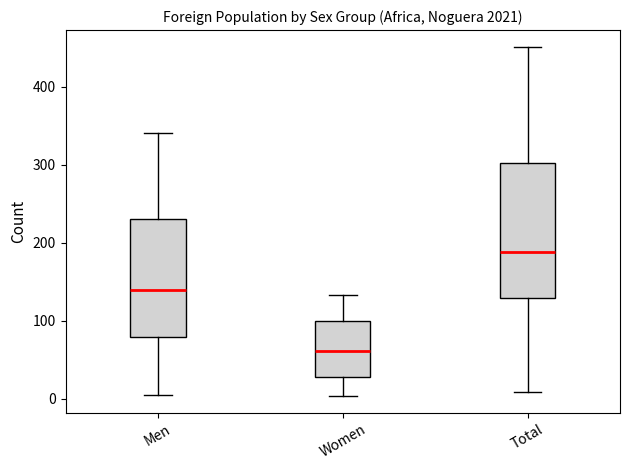

Where does the upper whisker of the box for Men end on the y-axis? The values are not printed on the chart, so give them approximately, as read against the axis.

340